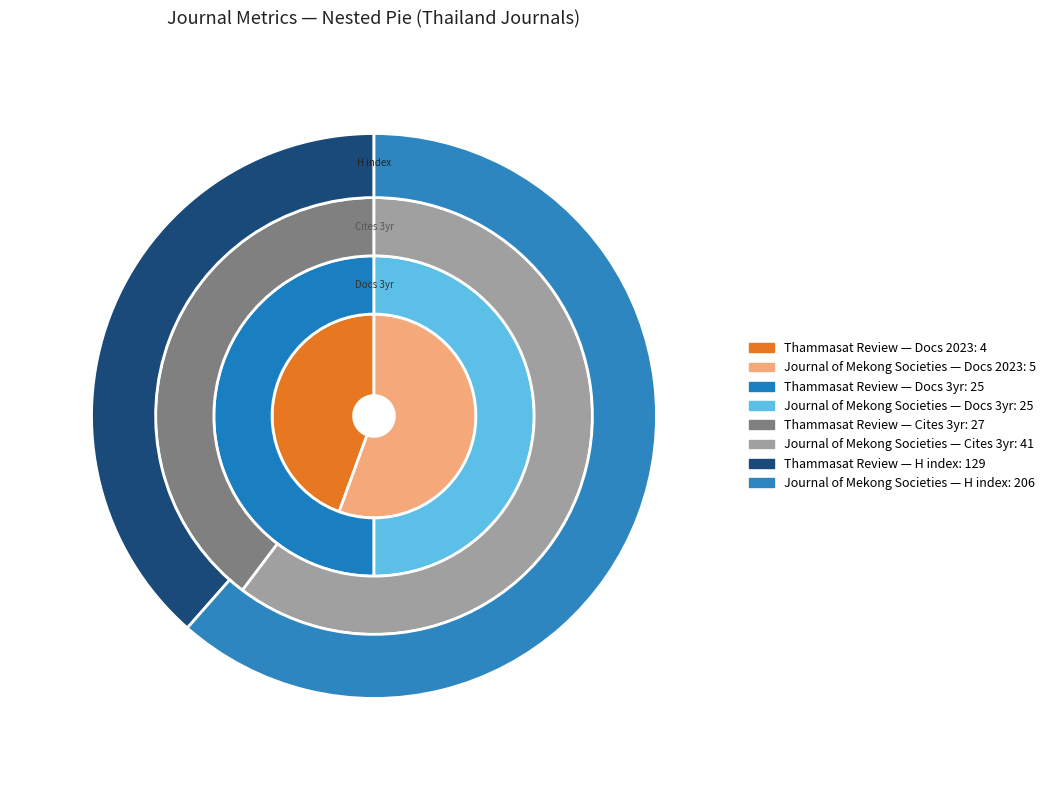

Between Thammasat Review and Journal of Mekong Societies, which series saw the biggest shift?

H index